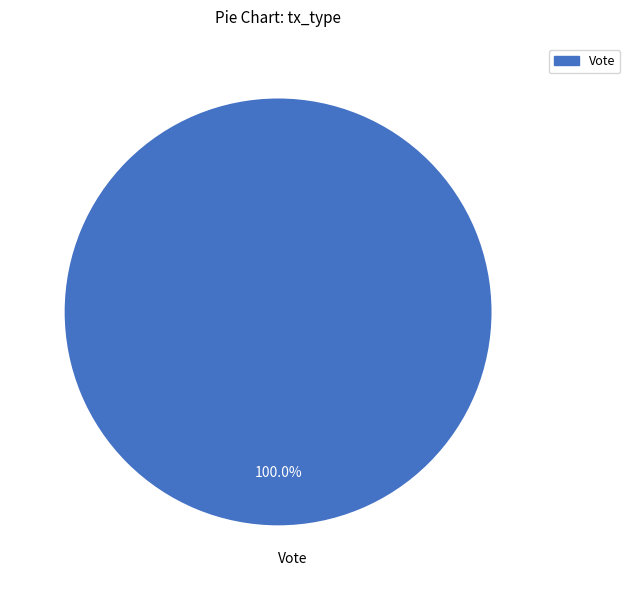

Rank the categories by value from highest to lowest.

Vote